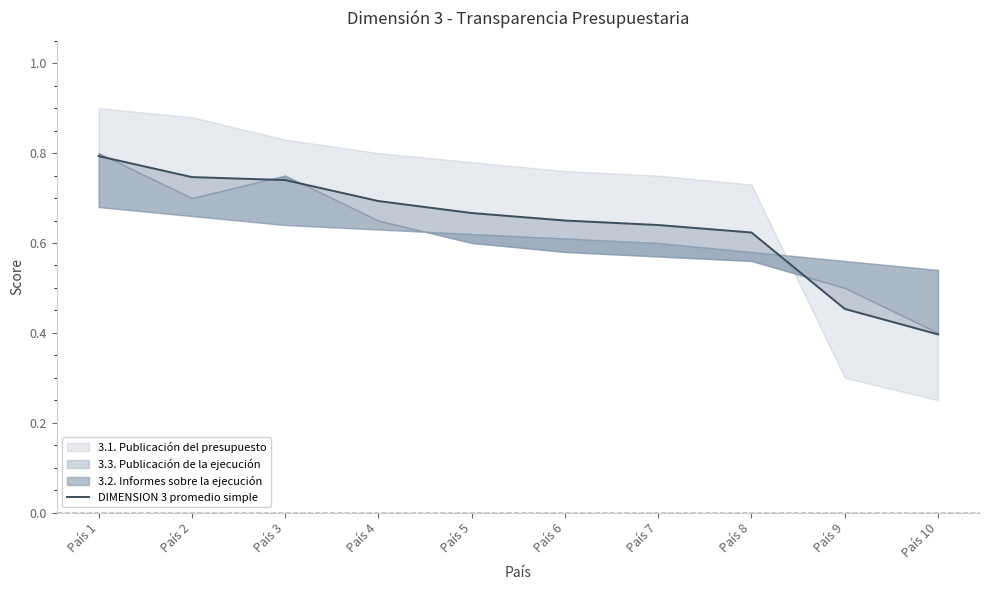

Rank the categories by value from lowest to highest.

País 10, País 9, País 8, País 7, País 6, País 5, País 4, País 3, País 2, País 1